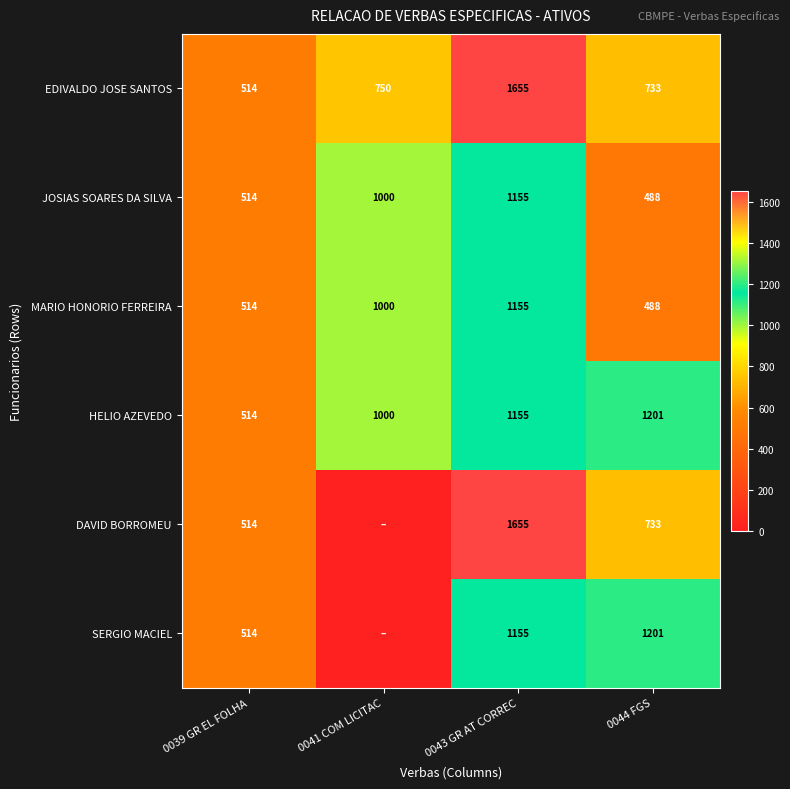

How many data points in JOSIAS SOARES DA SILVA are less than 1000?

2